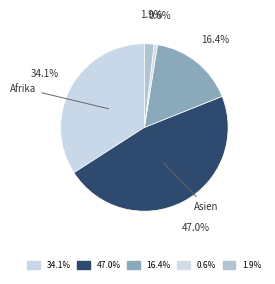

What is the largest slice in the pie chart?

Asien